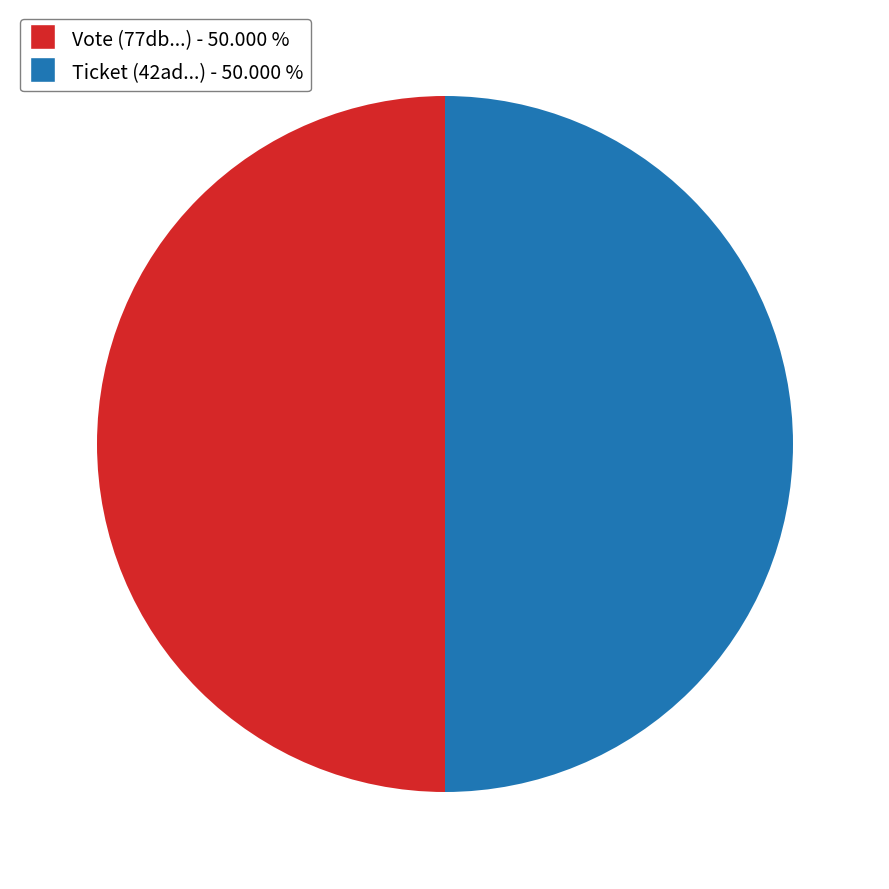

Do Ticket (42ad...) - 50.000 % and Vote (77db...) - 50.000 % together represent more than half of the pie?

Yes